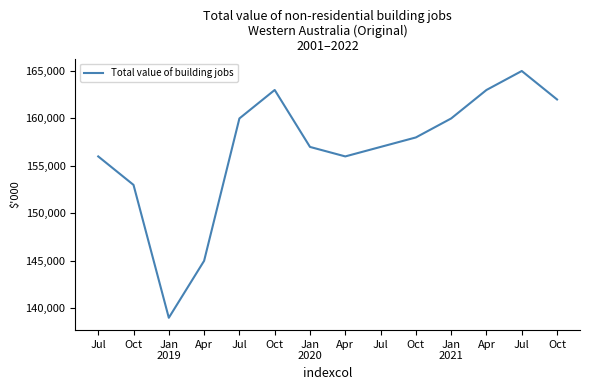

What is the change in value from Jan
2019 to Jul?

+21000